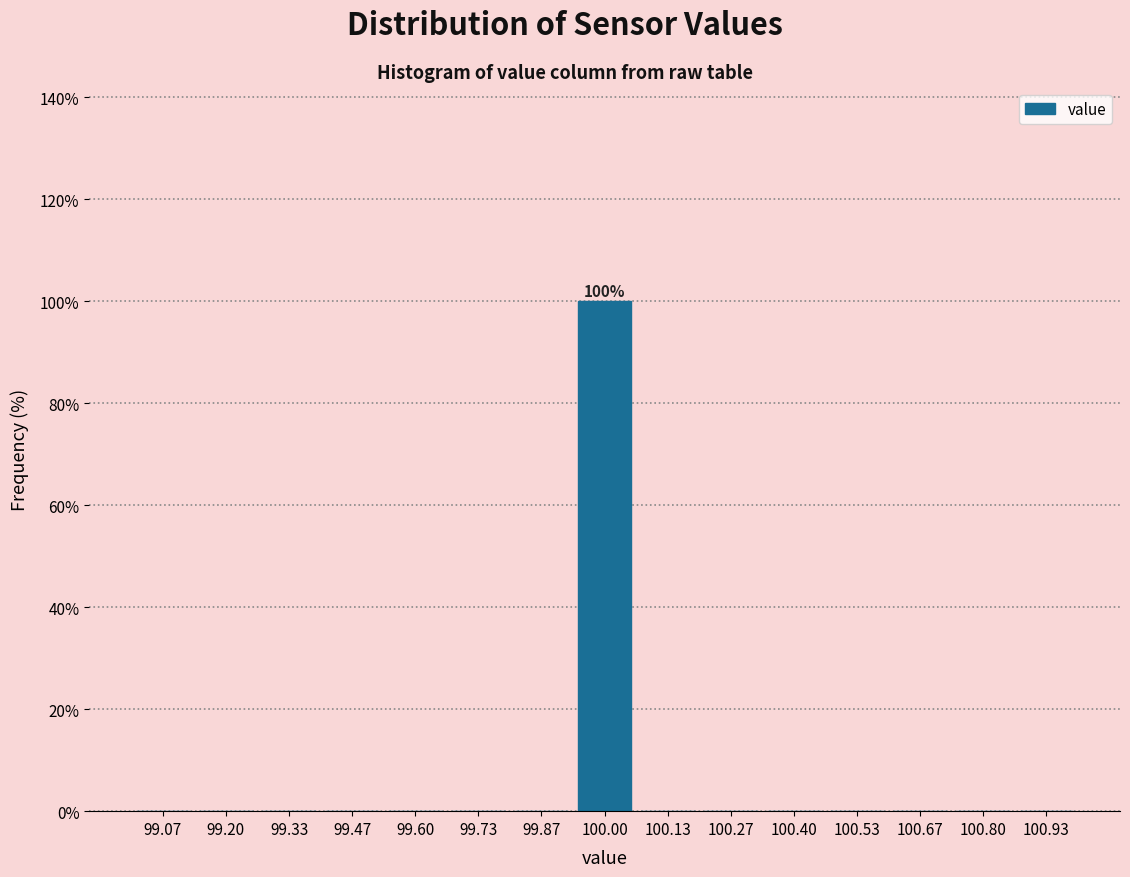

Which range on the x-axis has the tallest bar?

99.94 to 100.06